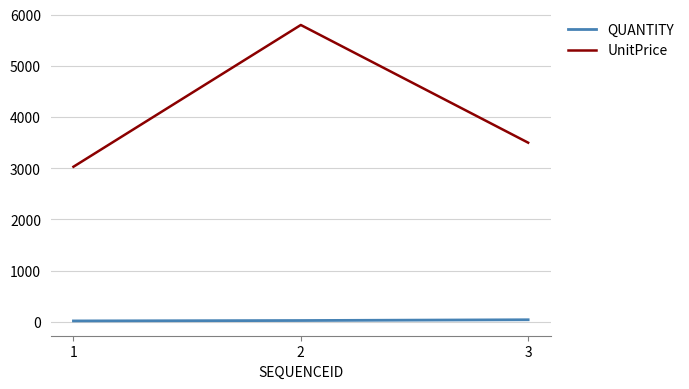

Which series has the widest spread of values?

UnitPrice